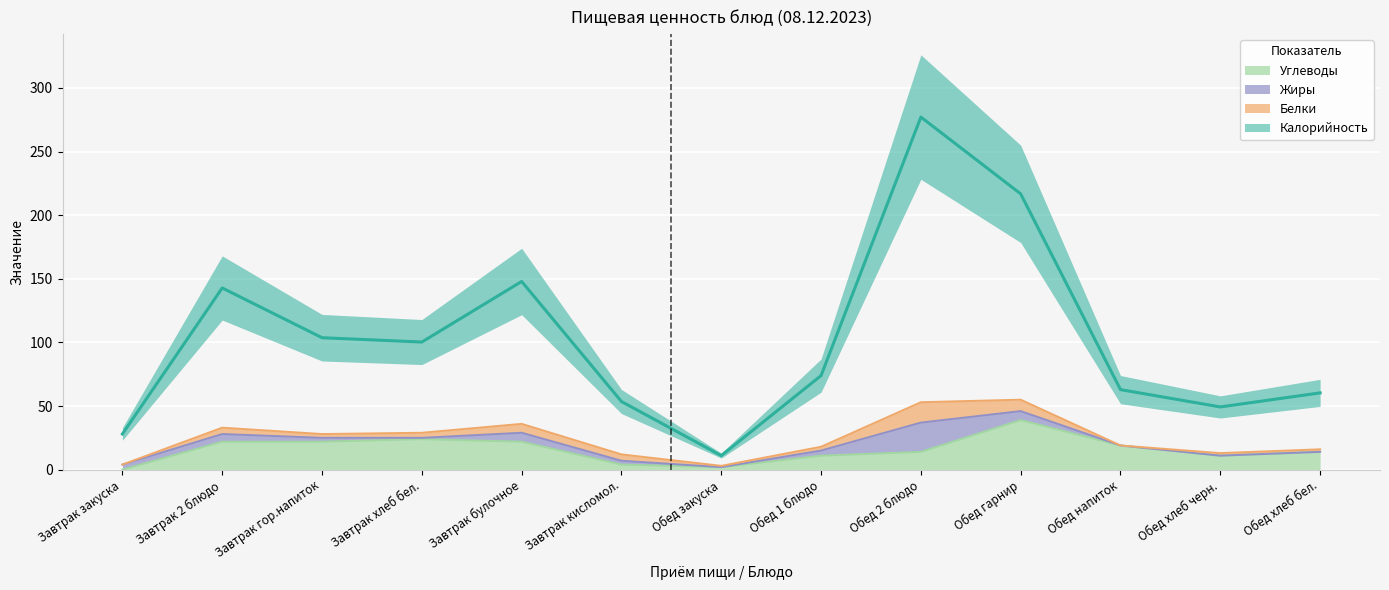

What is the sum of all Калорийность values?

1327.7